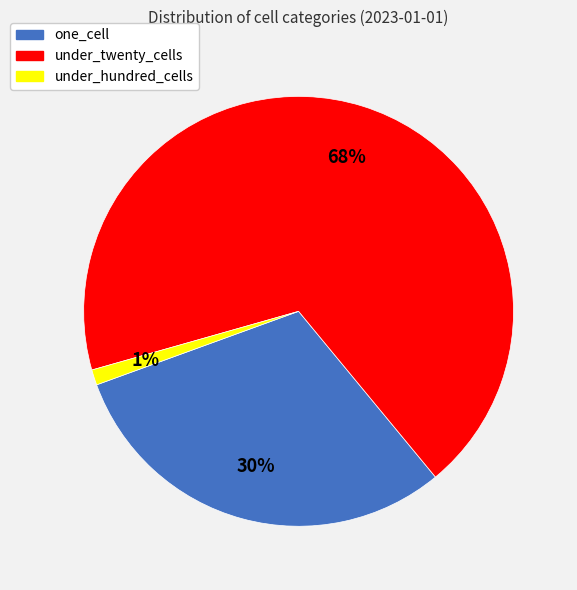

What is the largest slice in the pie chart?

under_twenty_cells